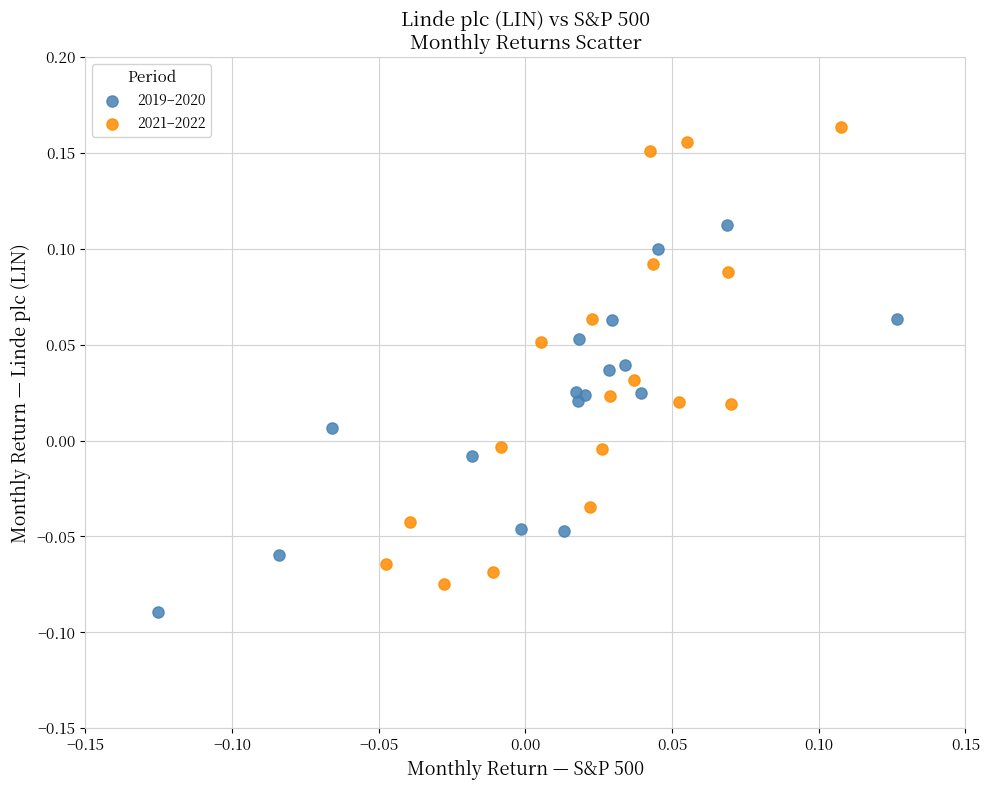

Which series contains the highest Y value?

2021–2022